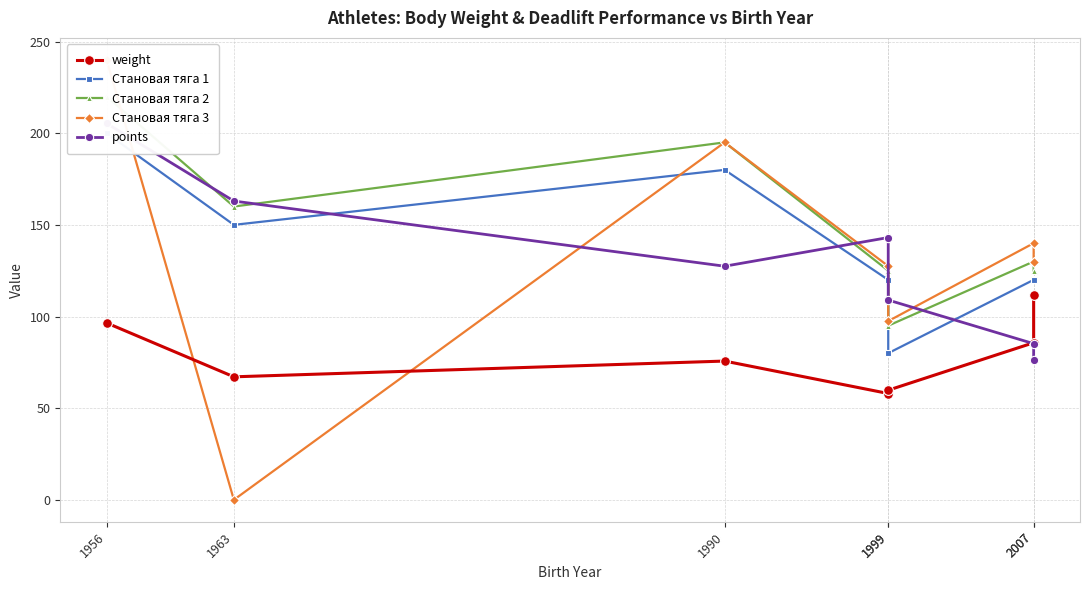

After their last crossing, which series has the higher values: Становая тяга 1 or Становая тяга 3?

Становая тяга 3